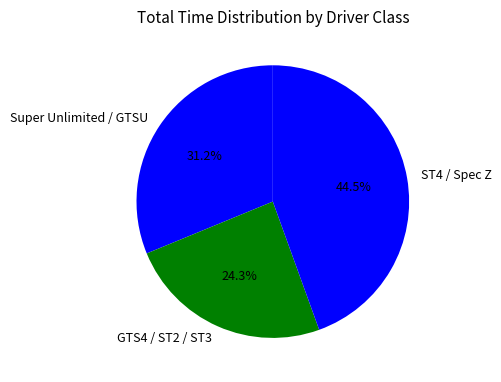

To the nearest percent, what is the difference between the largest and smallest slice percentages?

20%